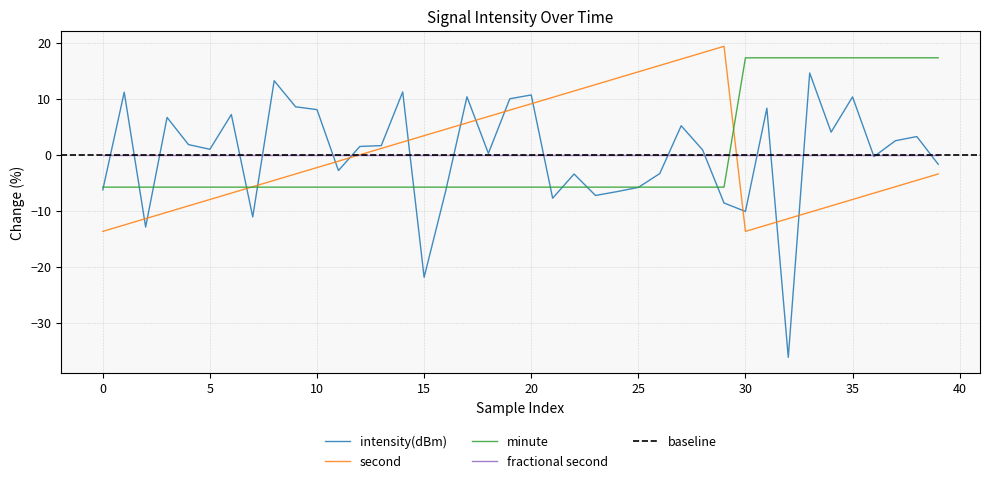

The intensity(dBm) series shows -10.2 at 32. True or false?

False